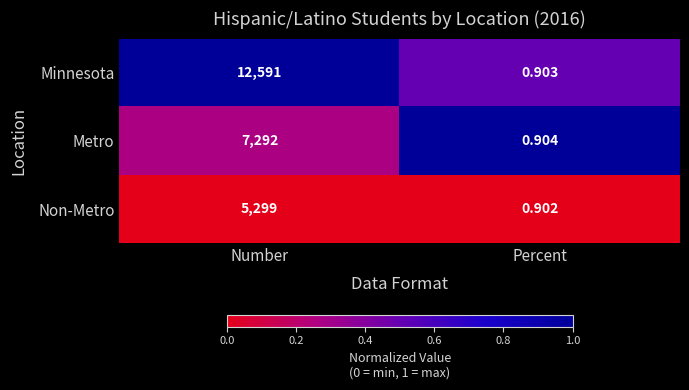

At which label is Metro closest to 3646?

Percent